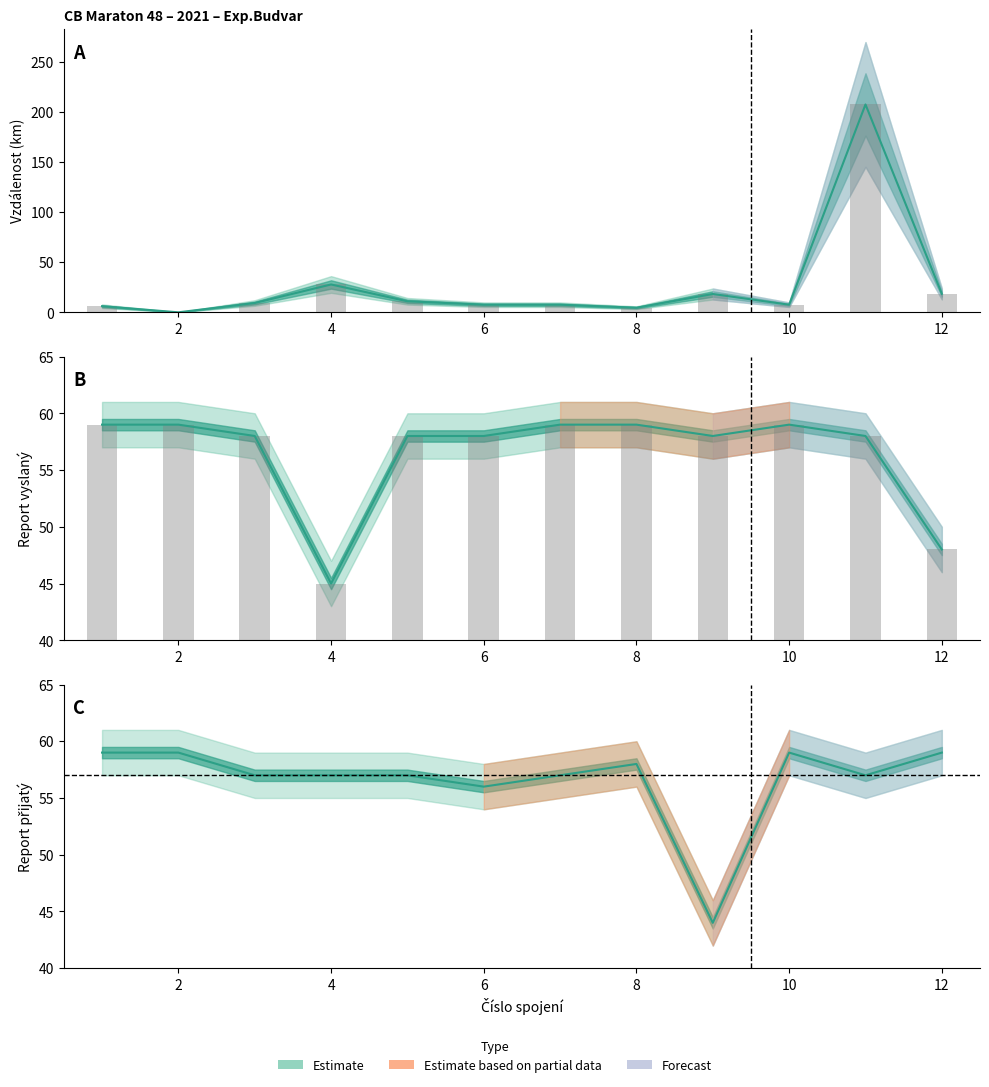

How many distinct data groups are displayed?

3